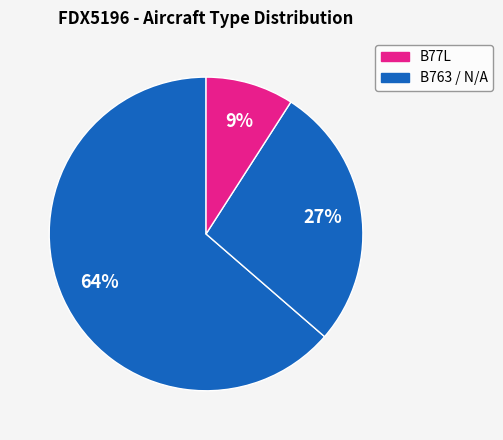

How many segments does this pie chart have?

3